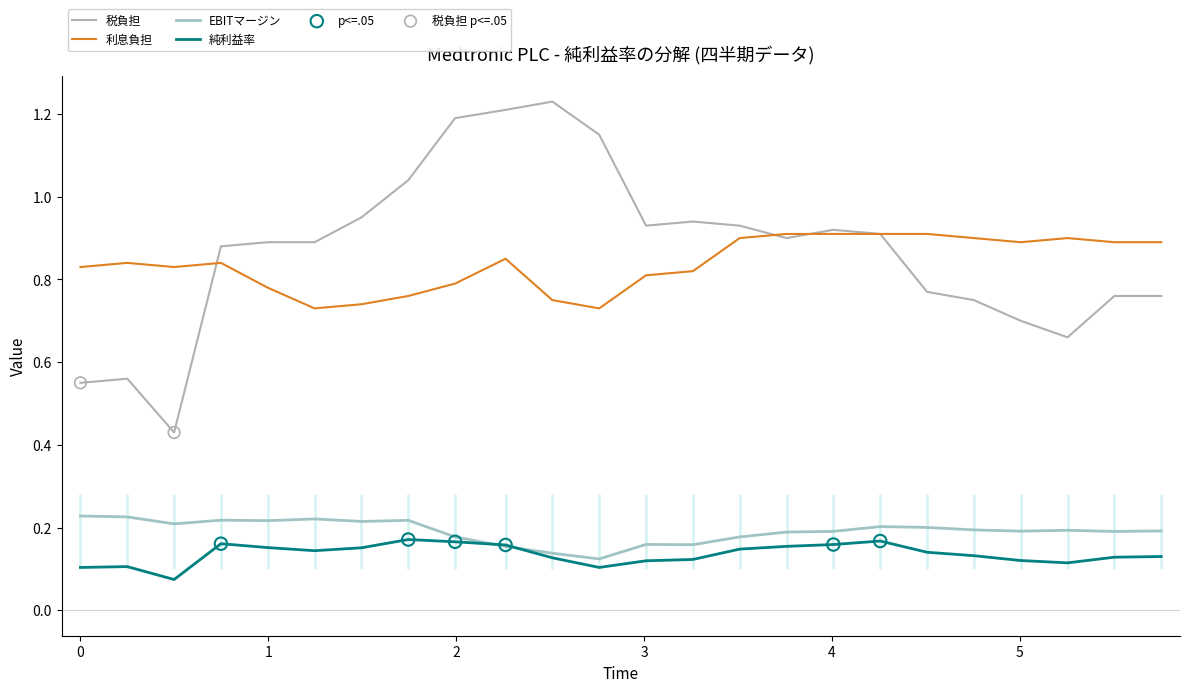

Is the value of 税負担 at 2021-04-30 greater than the value of EBITマージン at 2020-04-24?

Yes